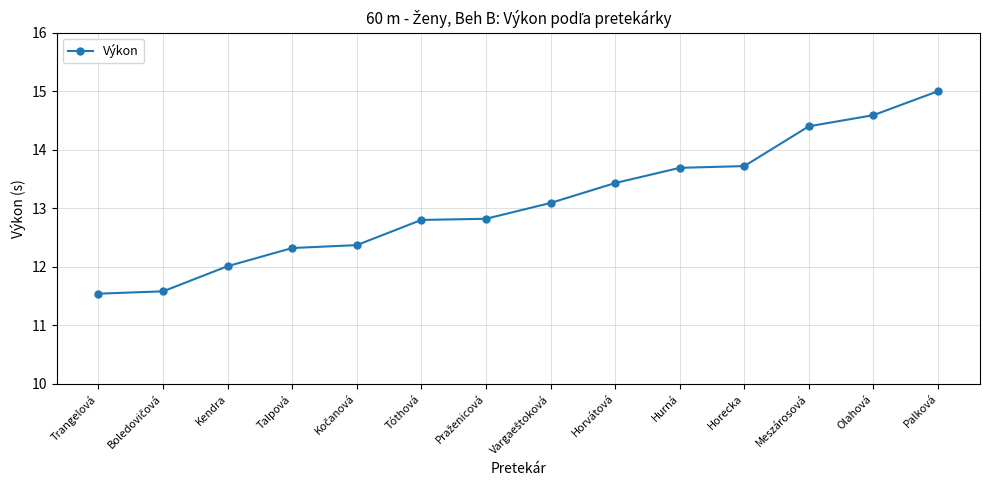

What is the ratio of the value at Kendra to the value at Horecka?

0.9